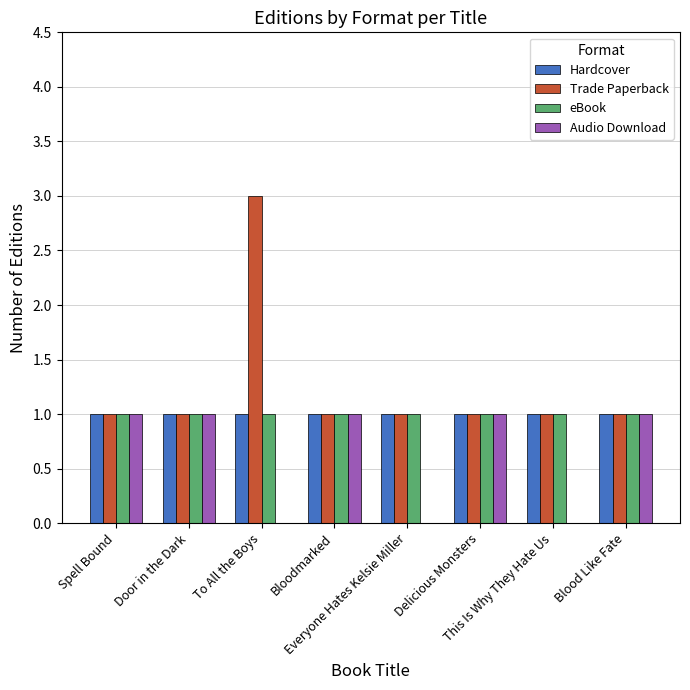

Which series has the largest total across all categories?

Trade Paperback